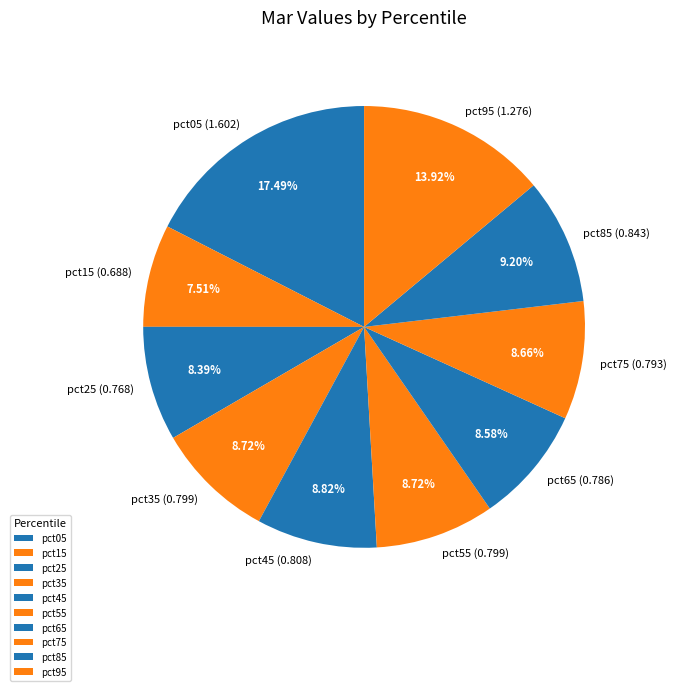

Combined, do pct45 and pct95 account for over 50%?

No